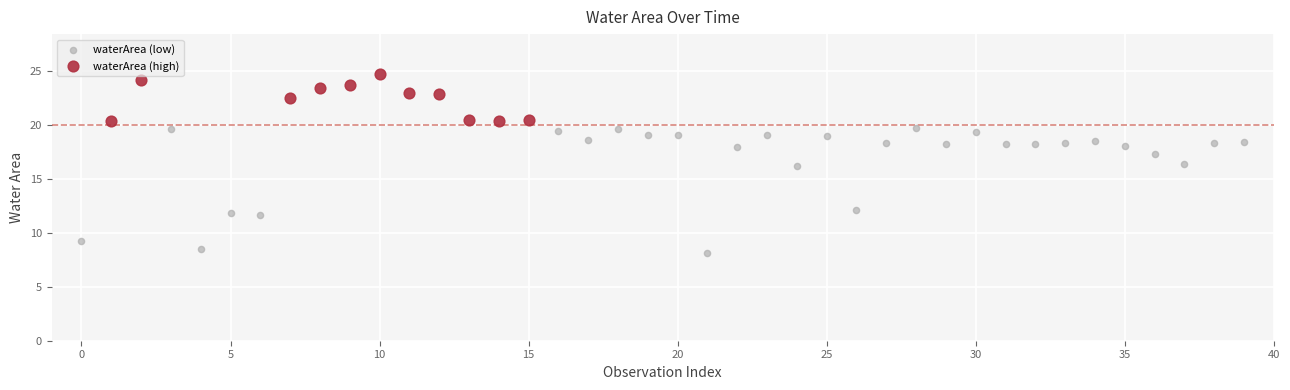

Which series reaches the maximum Y coordinate?

waterArea (high)